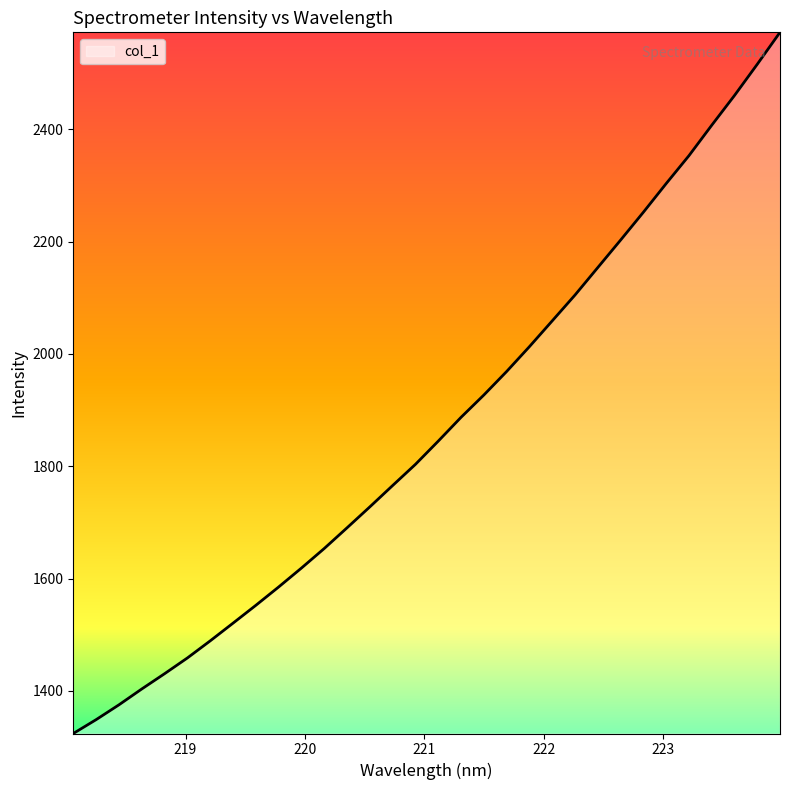

What is the maximum value shown in the chart?

2572.6